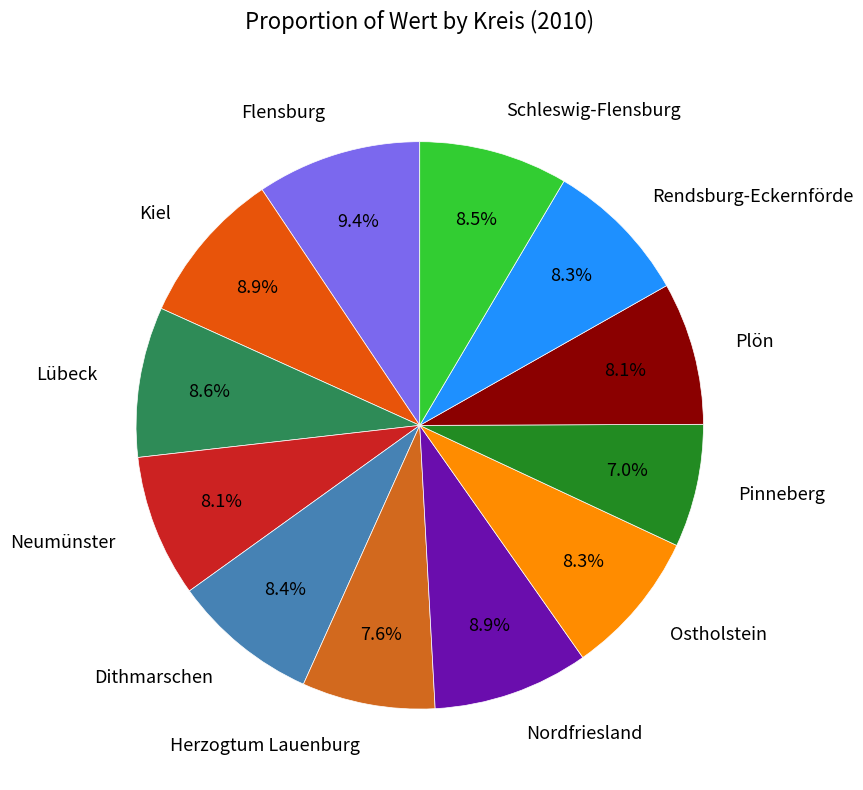

Which slice is the smallest?

Pinneberg